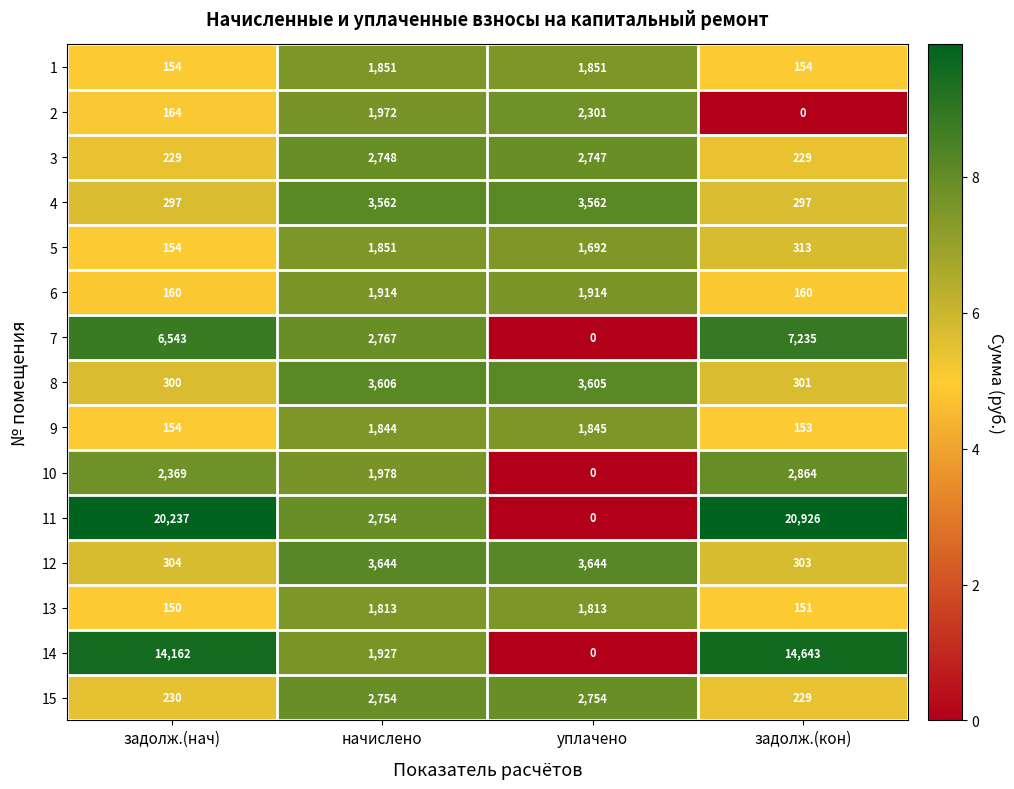

List the labels in order of 7 value, largest first.

задолж.(кон), задолж.(нач), начислено, уплачено